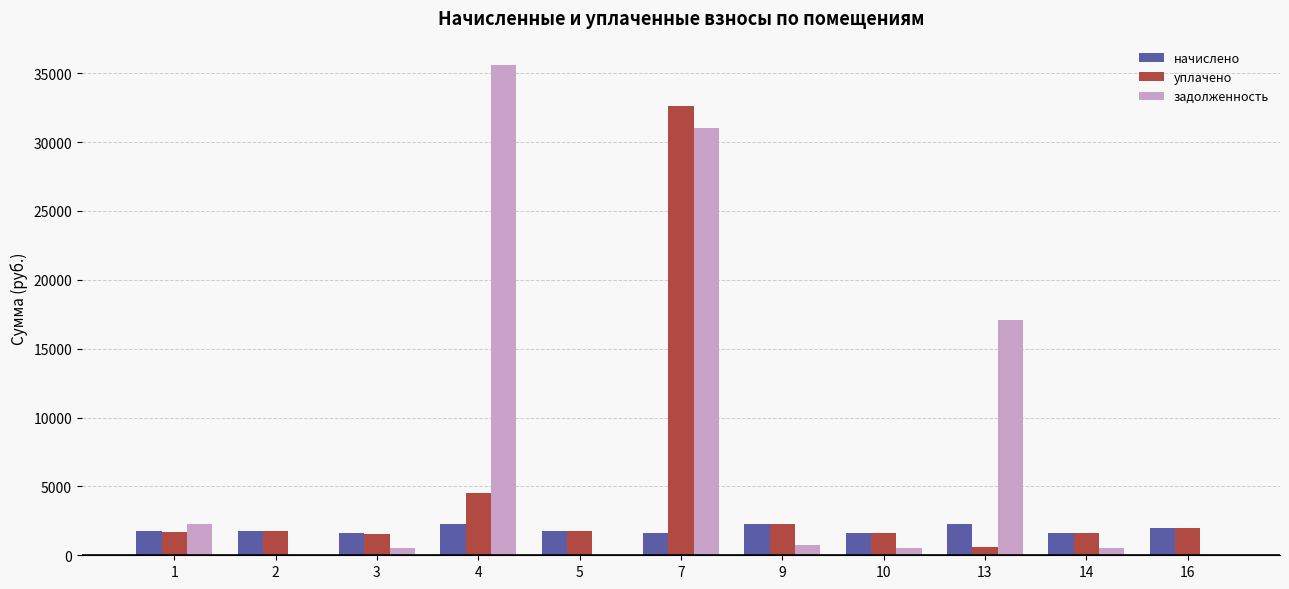

What is the difference between the задолженность values at 13 and 3?

16603.5